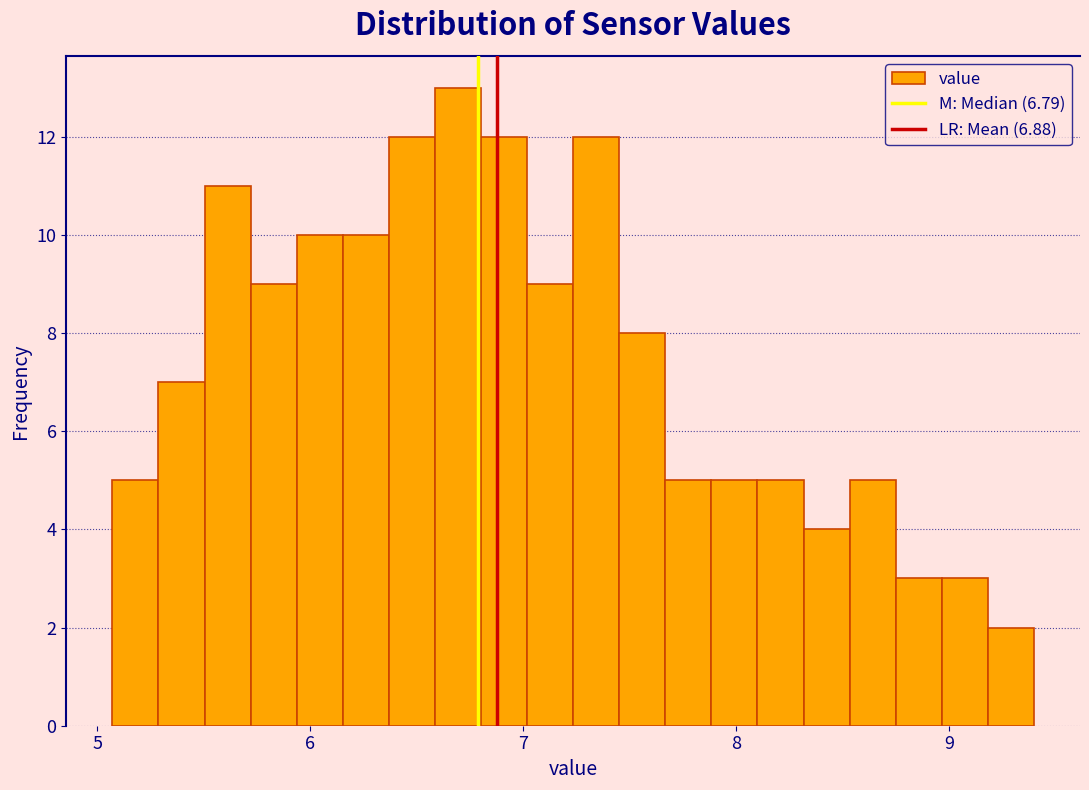

Around what value on the x-axis is the tallest bar? Give the approximate position of its centre, as read against the axis.

6.7